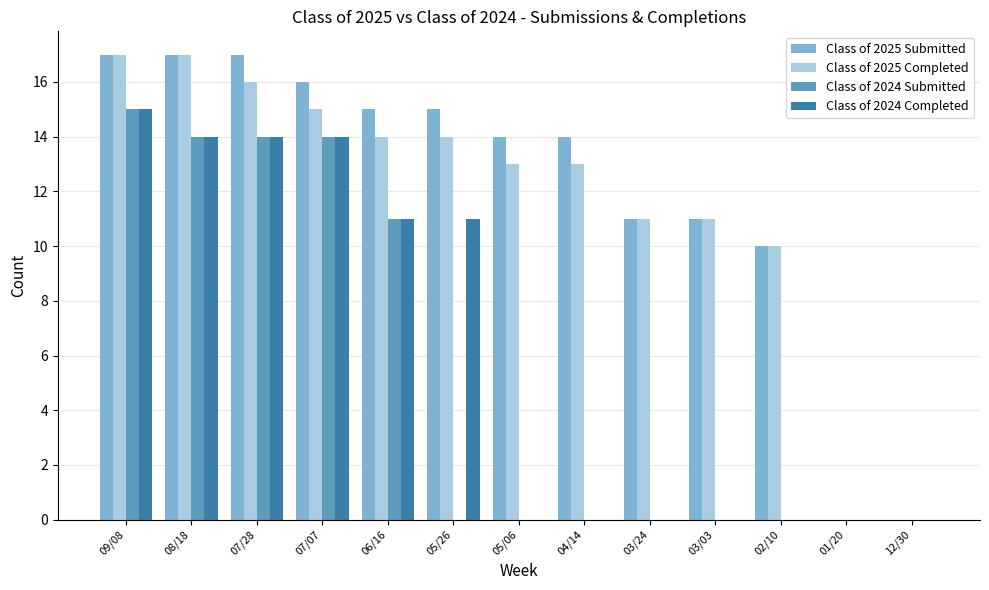

What is the sum of all Class of 2024 Submitted values?

68